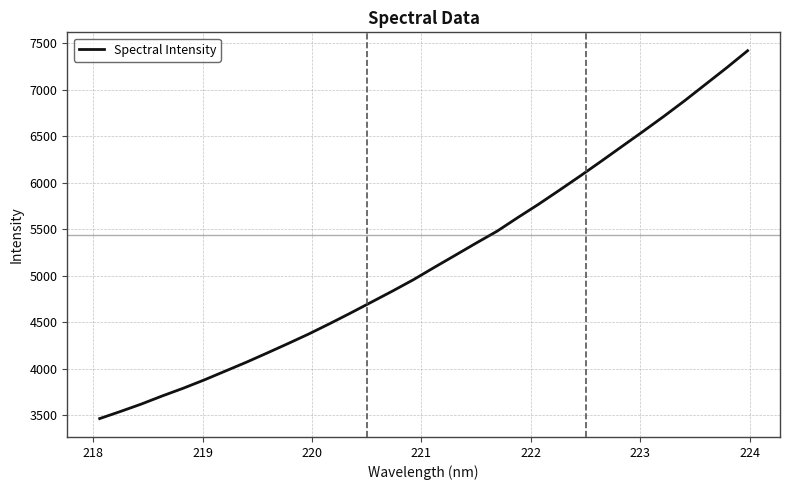

What is the difference between the maximum and minimum values?

3957.0